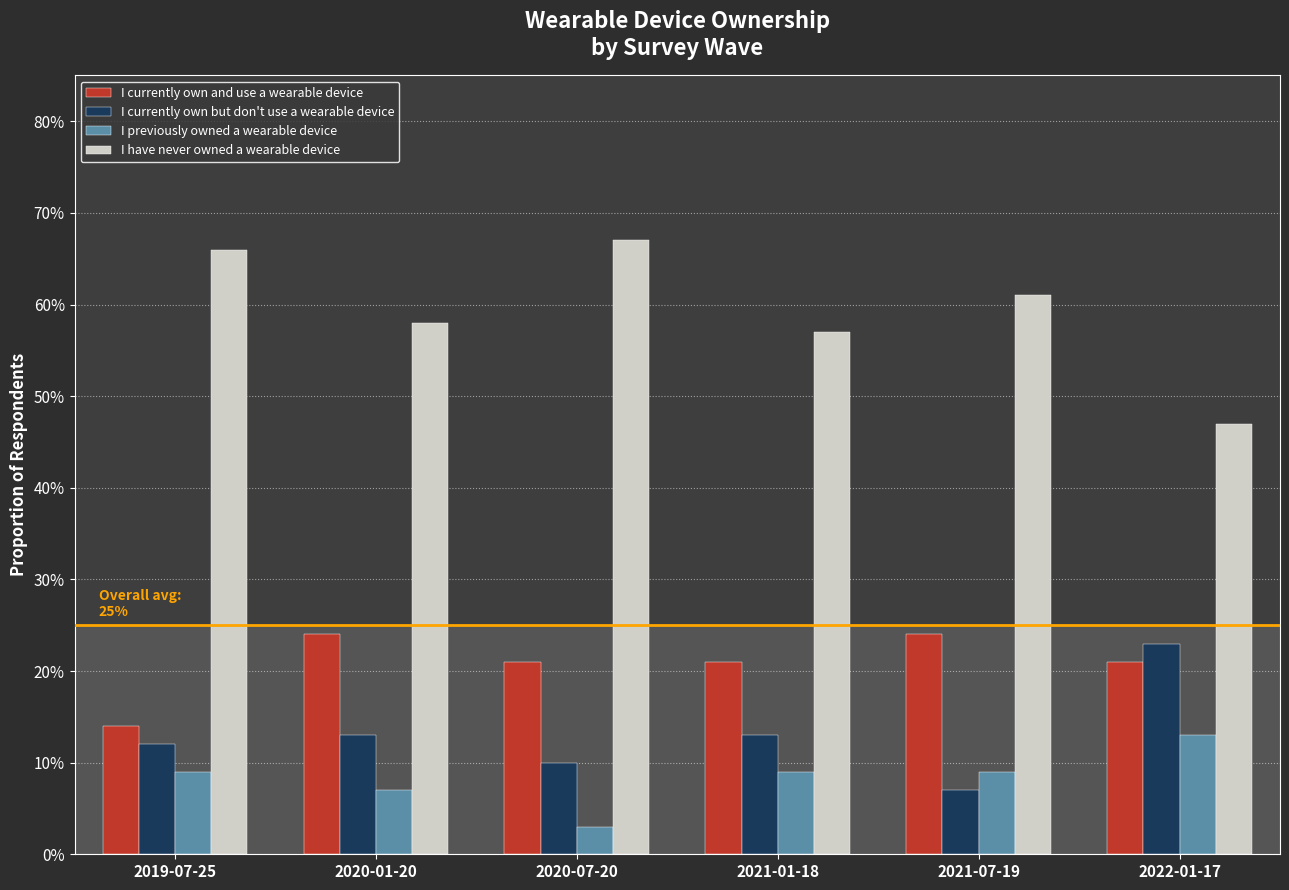

The value of I have never owned a wearable device at 2021-01-18 is 0.6. True or false?

True